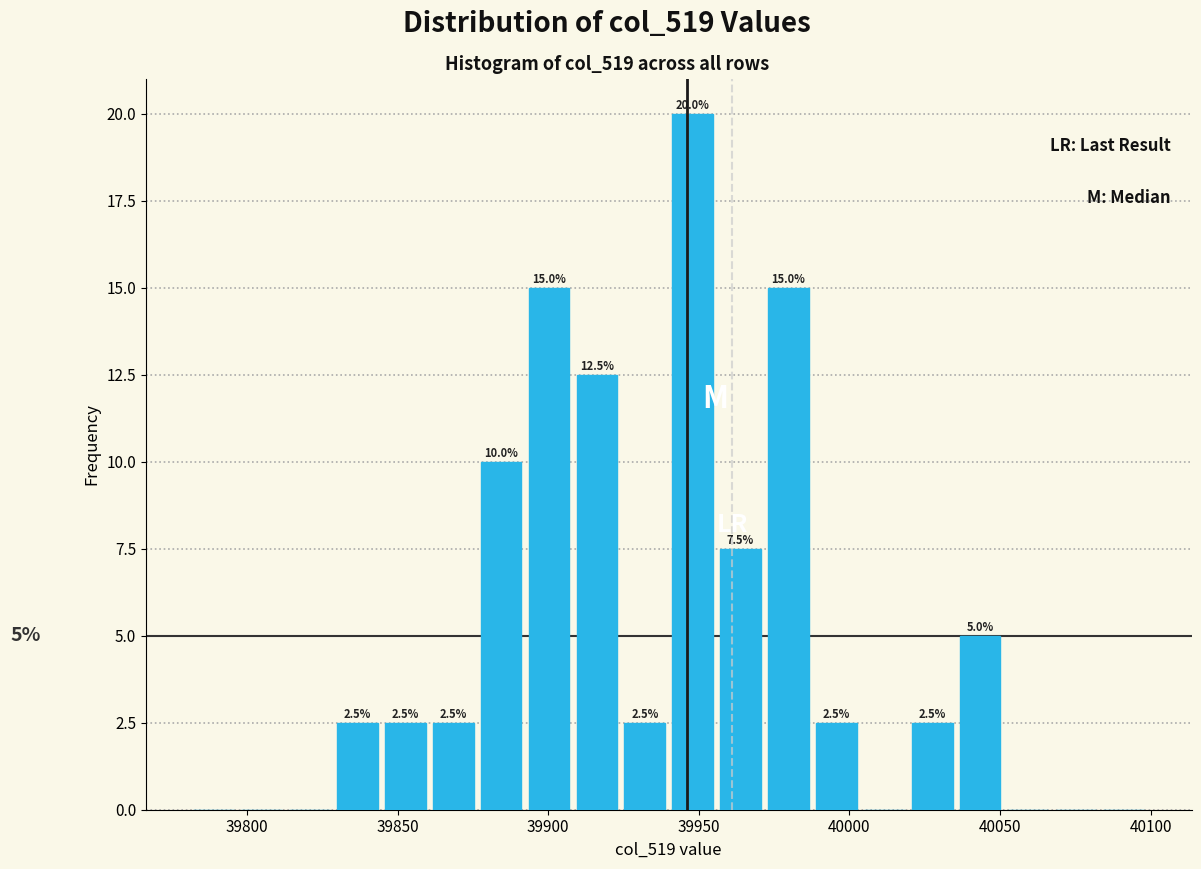

Read against the x-axis, roughly where is the centre of the tallest bar?

39950